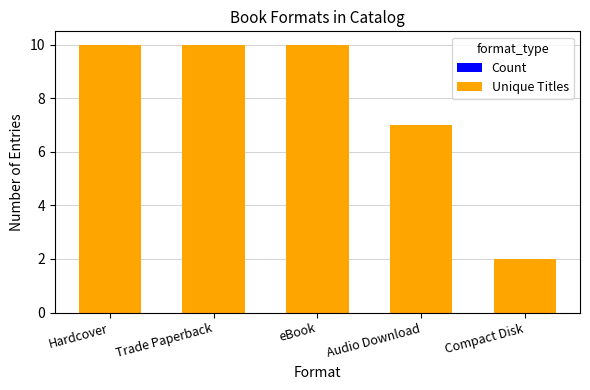

What is the difference between the maximum and second lowest values in the Count series?

3